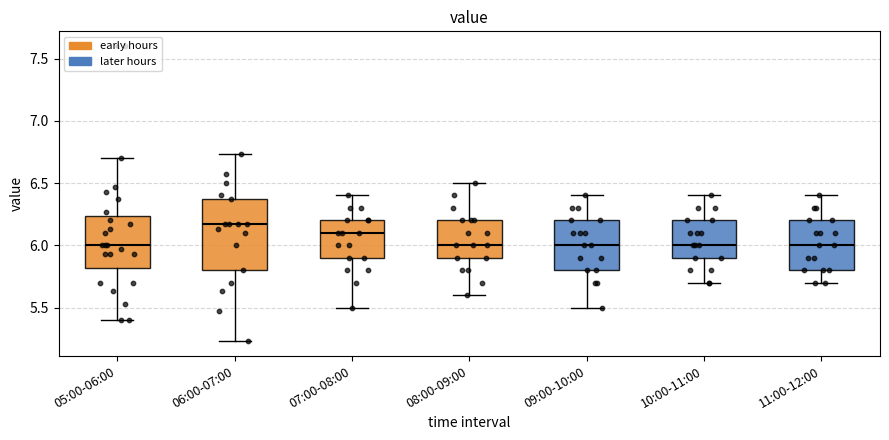

Where does the median line of the box for 07:00-08:00 sit on the y-axis? The values are not printed on the chart, so give them approximately, as read against the axis.

6.10